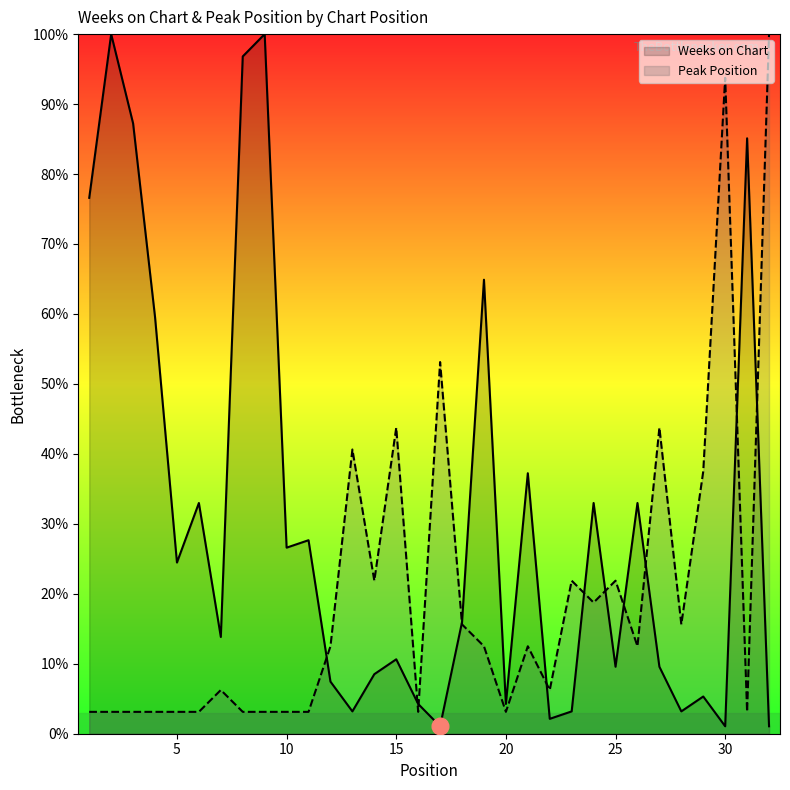

Where does the Peak Position series first go above 12?

12